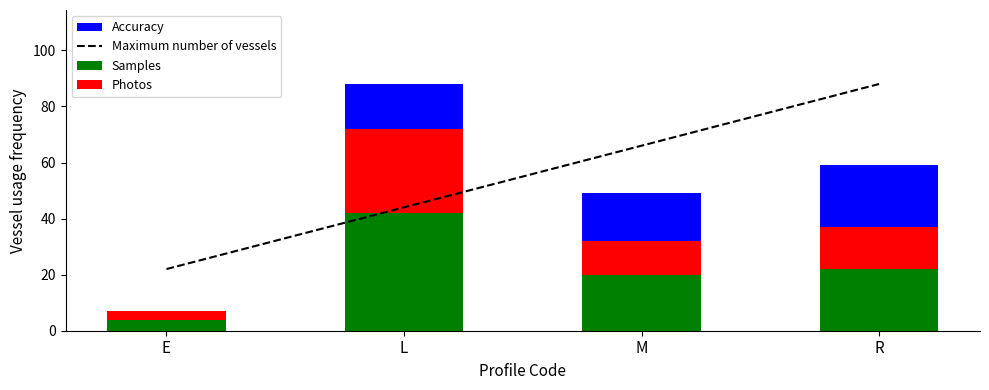

What position from the left is E?

1